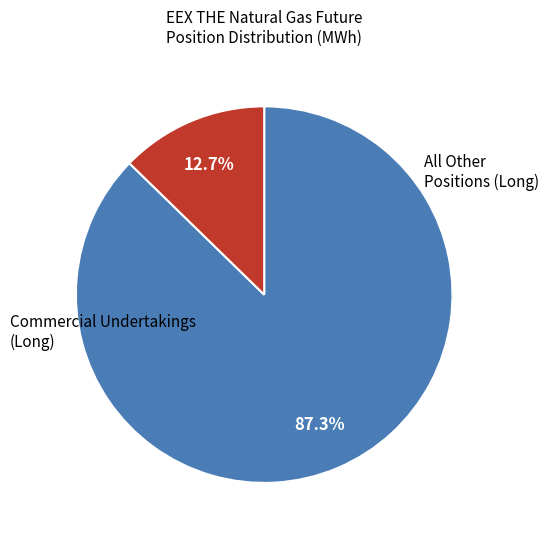

Does any single category account for the majority?

Yes